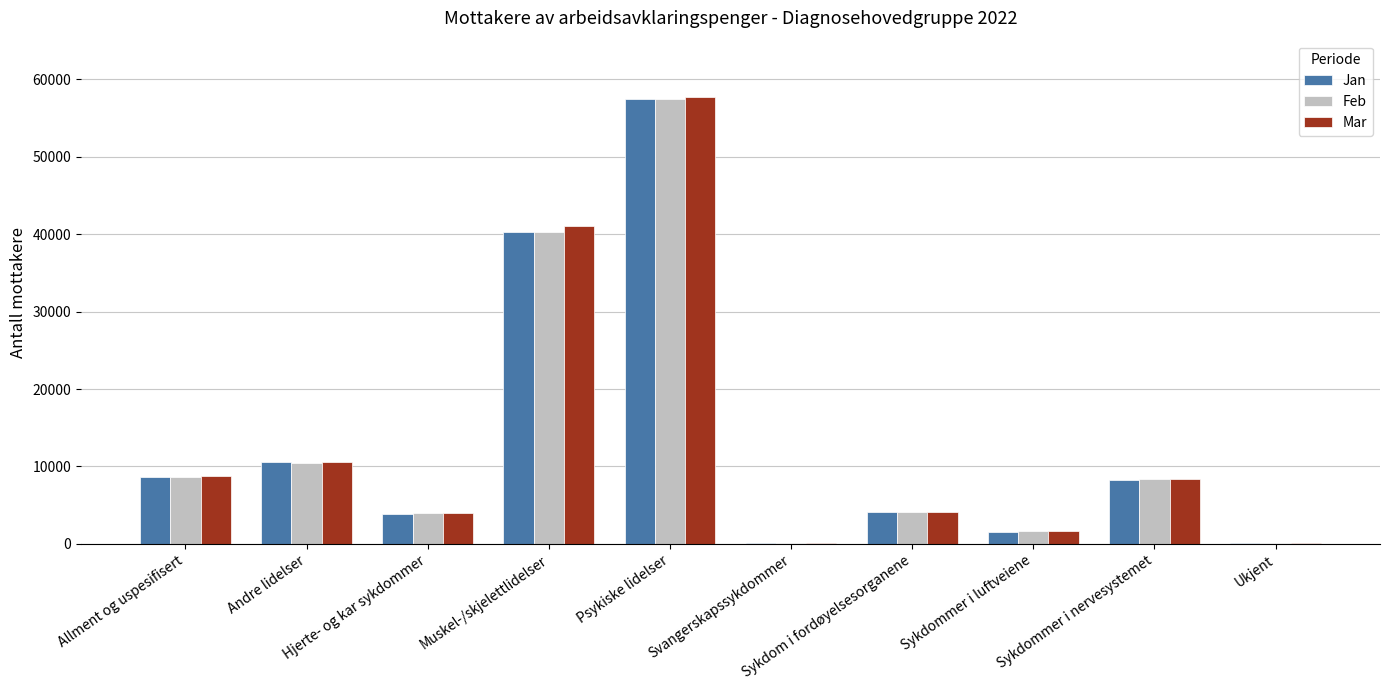

True or false: Mar has a value of 4760 at Andre lidelser.

False